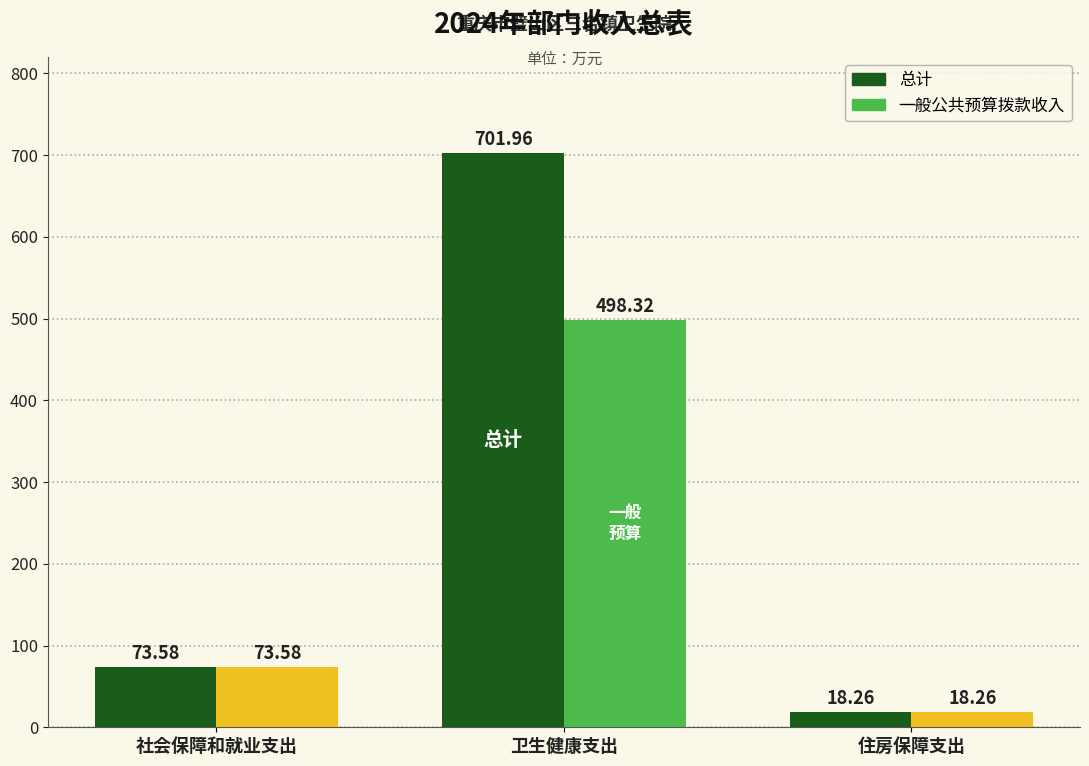

What is the sum of all 一般公共预算拨款收入 values?

590.2